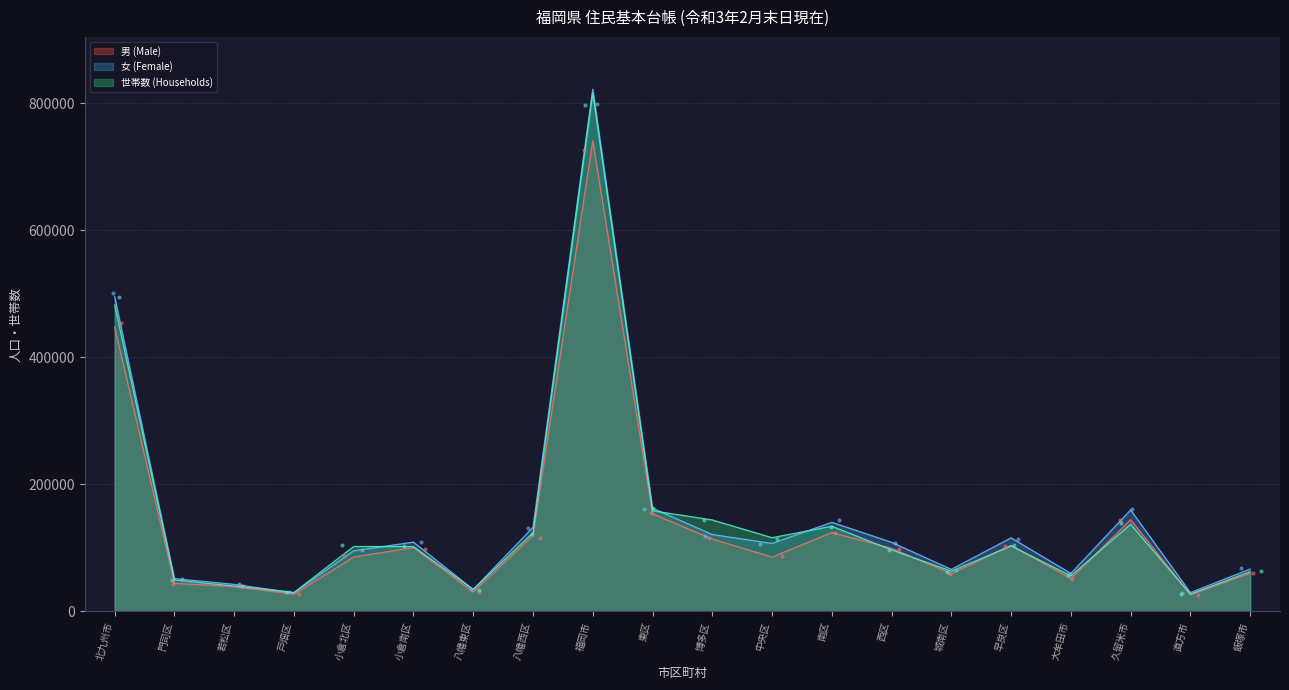

What is the total value across all series at 八幡東区?

99910